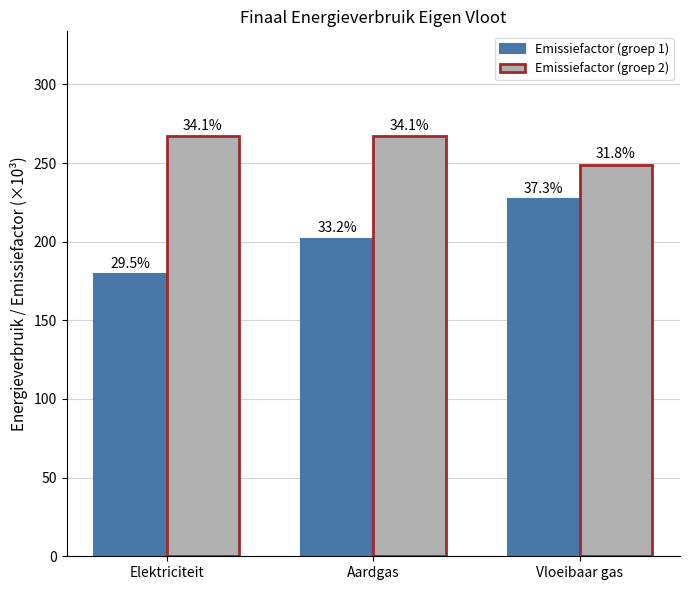

Which series has the widest spread of values?

Emissiefactor (groep 1)